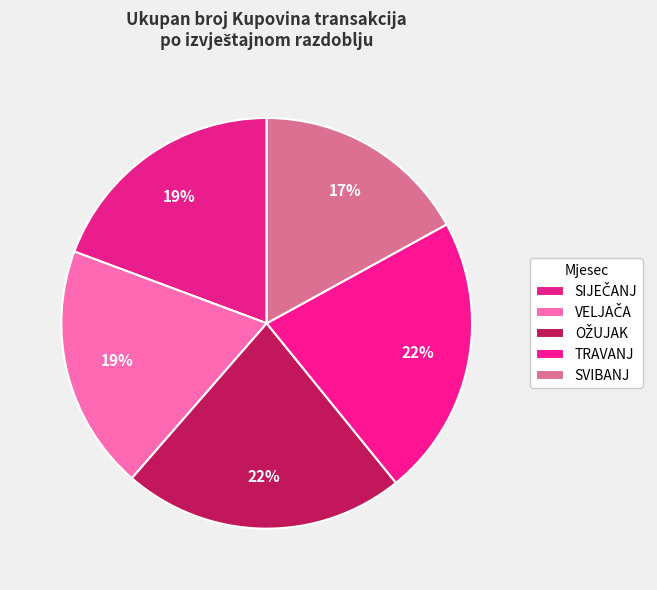

Count the number of slices in the pie.

5